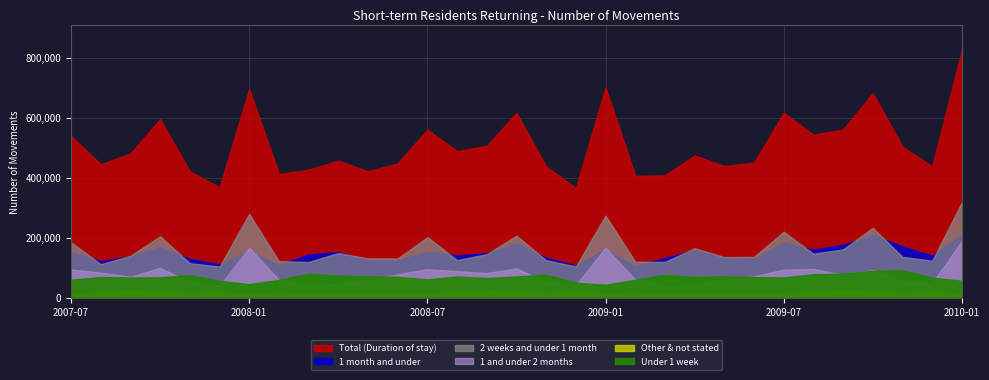

Which series has the widest spread of values?

Total (Duration of stay)